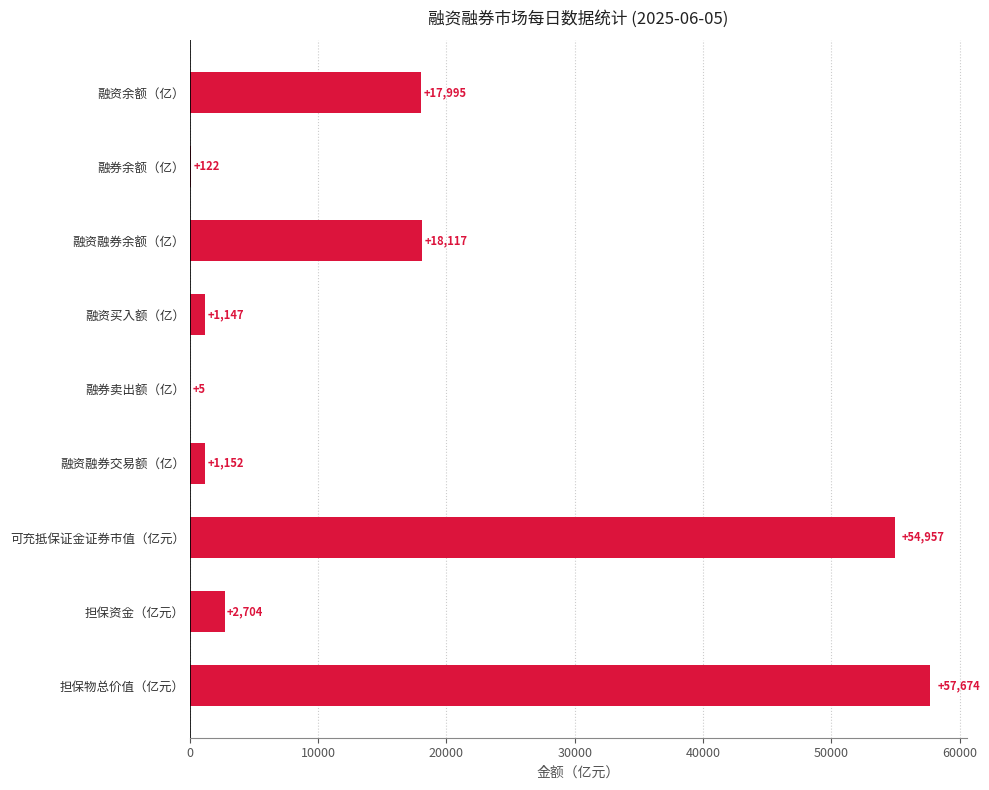

At which category does the chart reach its peak across all series?

担保物总价值（亿元）